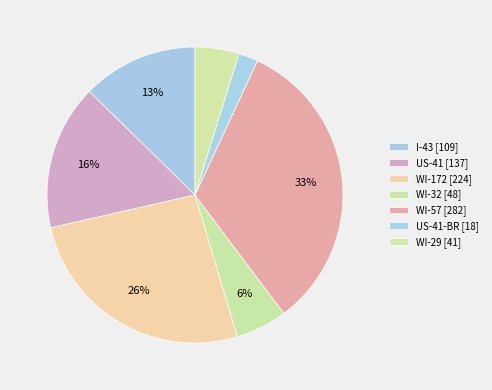

Is there any slice that represents more than half of the pie?

No